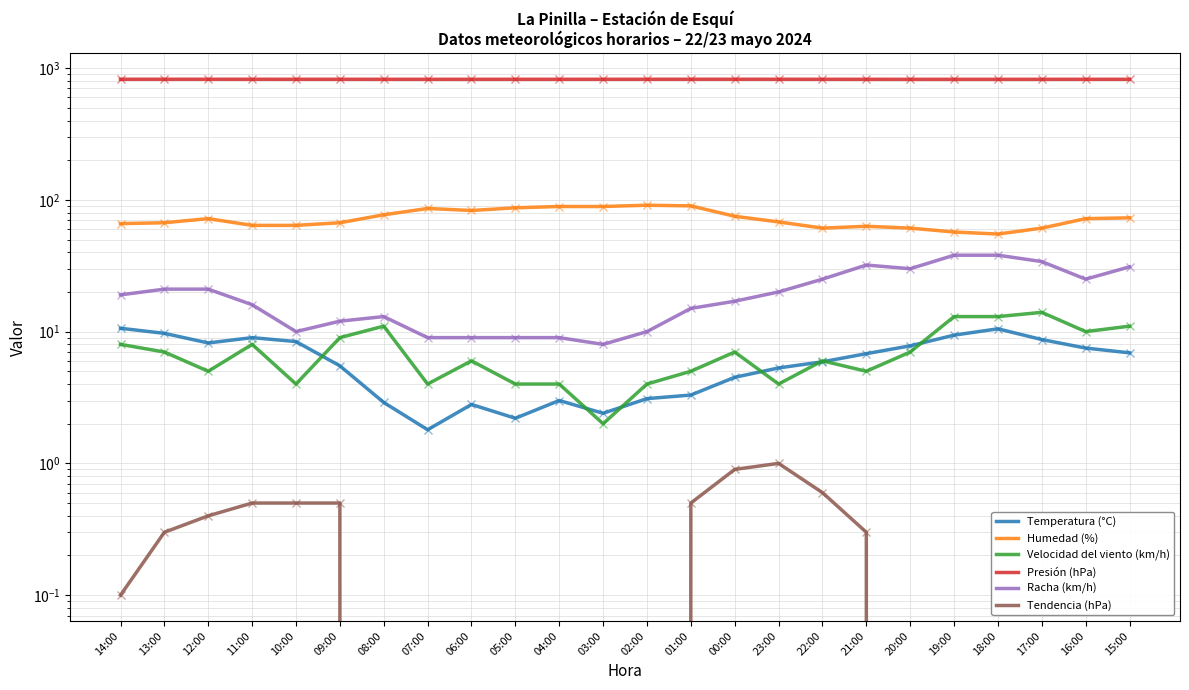

Reading right to left, what are all the values shown in this chart?

Temperatura (°C): 15:00=6.9	16:00=7.5	17:00=8.7	18:00=10.5	19:00=9.4	20:00=7.8	21:00=6.8	22:00=5.9	23:00=5.3	00:00=4.5	01:00=3.3	02:00=3.1	03:00=2.4	04:00=3.0	05:00=2.2	06:00=2.8	07:00=1.8	08:00=2.9	09:00=5.5	10:00=8.4	11:00=9.0	12:00=8.2	13:00=9.7	14:00=10.6
Humedad (%): 15:00=73.0	16:00=72.0	17:00=61.0	18:00=55.0	19:00=57.0	20:00=61.0	21:00=63.0	22:00=61.0	23:00=68.0	00:00=75.0	01:00=90.0	02:00=91.0	03:00=89.0	04:00=89.0	05:00=87.0	06:00=83.0	07:00=86.0	08:00=77.0	09:00=67.0	10:00=64.0	11:00=64.0	12:00=72.0	13:00=67.0	14:00=66.0
Velocidad del viento (km/h): 15:00=11.0	16:00=10.0	17:00=14.0	18:00=13.0	19:00=13.0	20:00=7.0	21:00=5.0	22:00=6.0	23:00=4.0	00:00=7.0	01:00=5.0	02:00=4.0	03:00=2.0	04:00=4.0	05:00=4.0	06:00=6.0	07:00=4.0	08:00=11.0	09:00=9.0	10:00=4.0	11:00=8.0	12:00=5.0	13:00=7.0	14:00=8.0
Presión (hPa): 15:00=821.9	16:00=821.8	17:00=821.5	18:00=821.3	19:00=821.3	20:00=821.3	21:00=821.6	22:00=821.9	23:00=822.3	00:00=822.5	01:00=822.4	02:00=822.2	03:00=821.9	04:00=821.8	05:00=821.8	06:00=821.5	07:00=821.6	08:00=821.7	09:00=822.0	10:00=822.1	11:00=822.2	12:00=822.4	13:00=822.4	14:00=822.3
Racha (km/h): 15:00=31.0	16:00=25.0	17:00=34.0	18:00=38.0	19:00=38.0	20:00=30.0	21:00=32.0	22:00=25.0	23:00=20.0	00:00=17.0	01:00=15.0	02:00=10.0	03:00=8.0	04:00=9.0	05:00=9.0	06:00=9.0	07:00=9.0	08:00=13.0	09:00=12.0	10:00=10.0	11:00=16.0	12:00=21.0	13:00=21.0	14:00=19.0
Tendencia (hPa): 15:00=0.0	16:00=-0.3	17:00=-0.3	18:00=-0.6	19:00=-0.5	20:00=-0.2	21:00=0.3	22:00=0.6	23:00=1.0	00:00=0.9	01:00=0.5	02:00=-0.1	03:00=-0.6	04:00=-0.6	05:00=-0.4	06:00=-0.4	07:00=-0.2	08:00=-0.1	09:00=0.5	10:00=0.5	11:00=0.5	12:00=0.4	13:00=0.3	14:00=0.1